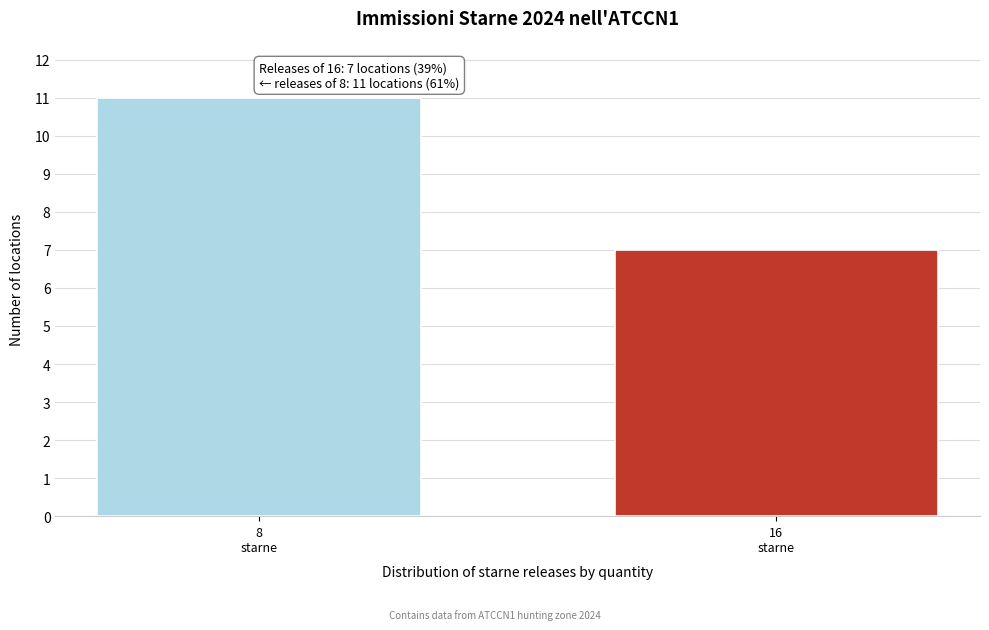

Reading left to right, list all the values displayed in this chart.

11	7